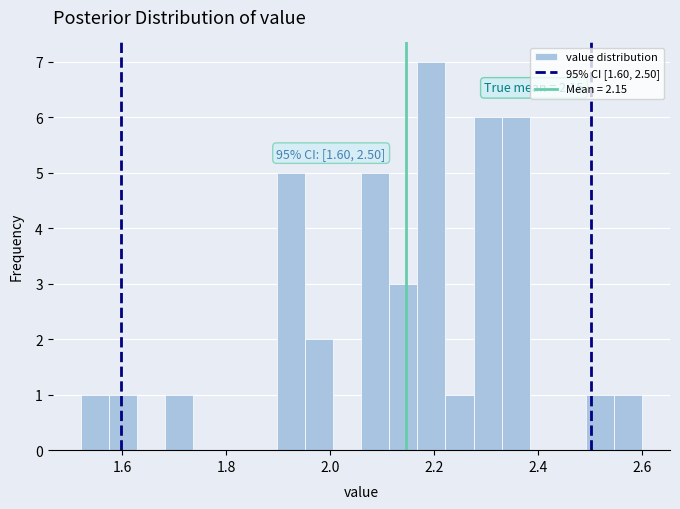

Around what value on the x-axis is the tallest bar? Give the approximate position of its centre, as read against the axis.

2.20